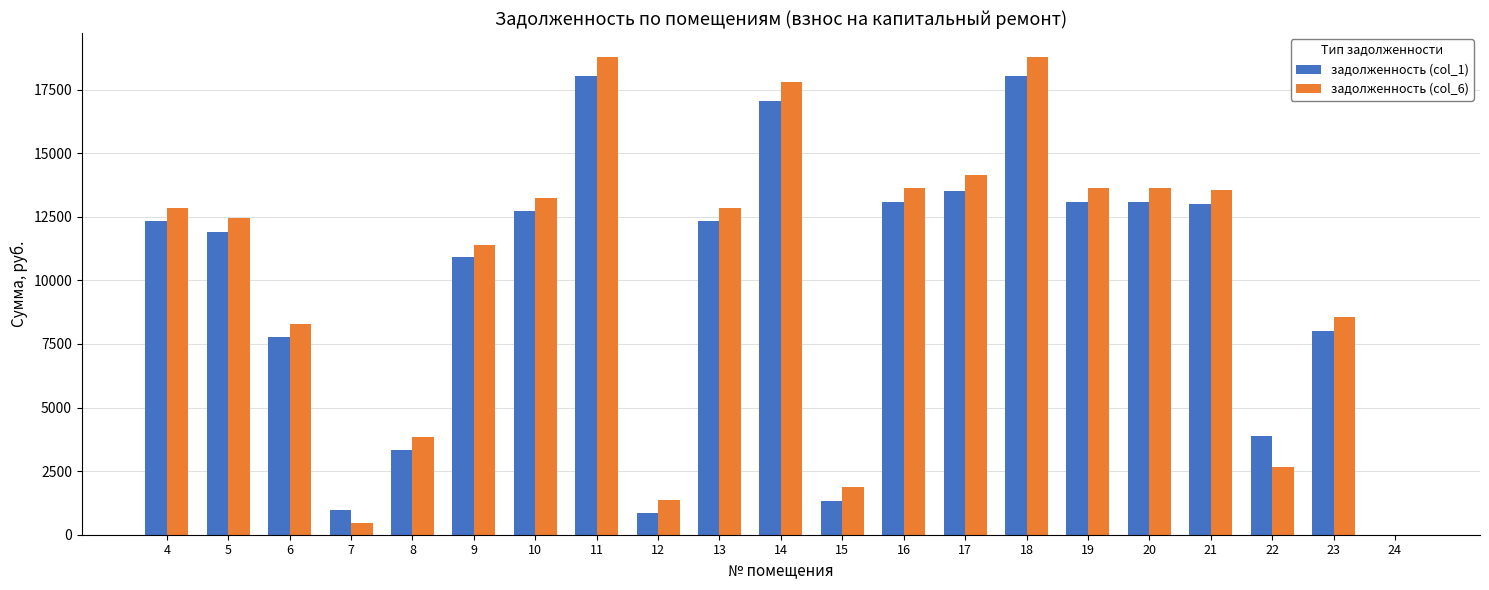

Where does the задолженность (col_1) series first go above 12336?

4